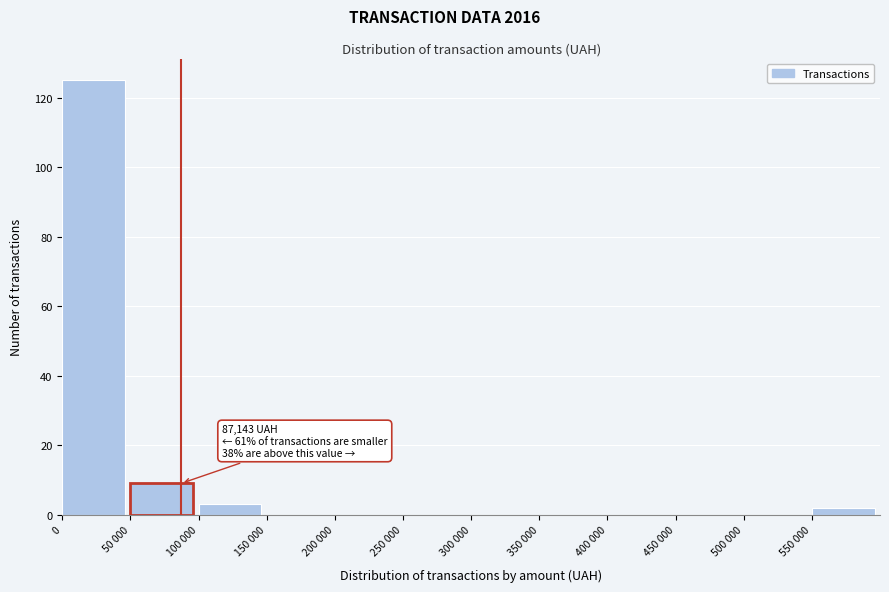

Reading right to left, what are all the values shown in this chart?

550 000=2	500 000=0	450 000=0	400 000=0	350 000=0	300 000=0	250 000=0	200 000=0	150 000=0	100 000=3	50 000=9	0=125